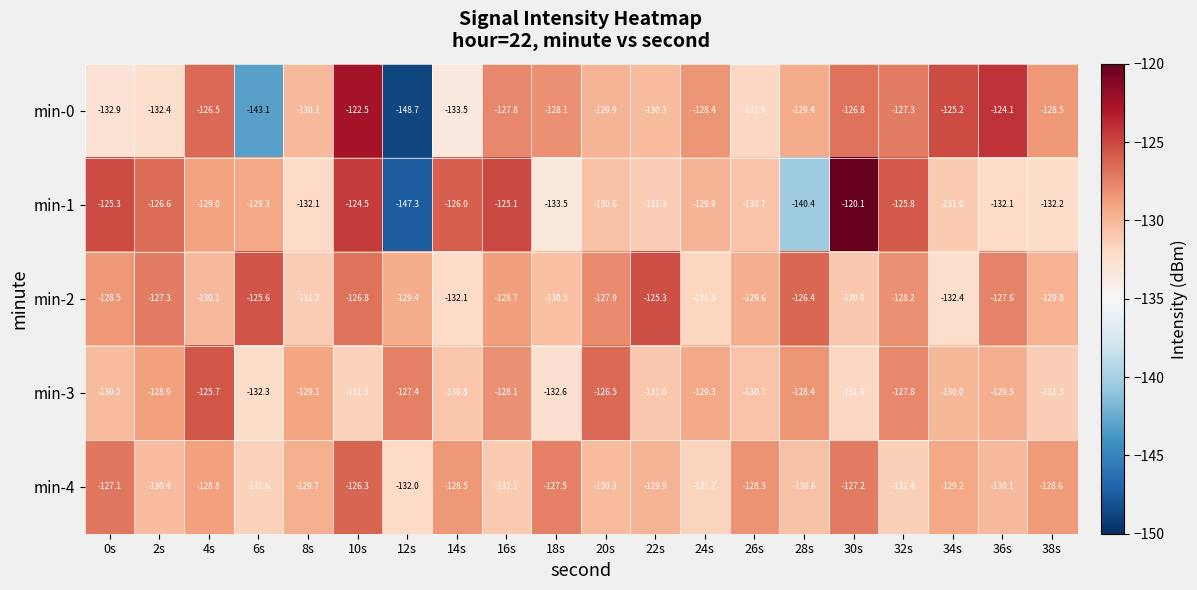

How many categories are shown in the chart?

20